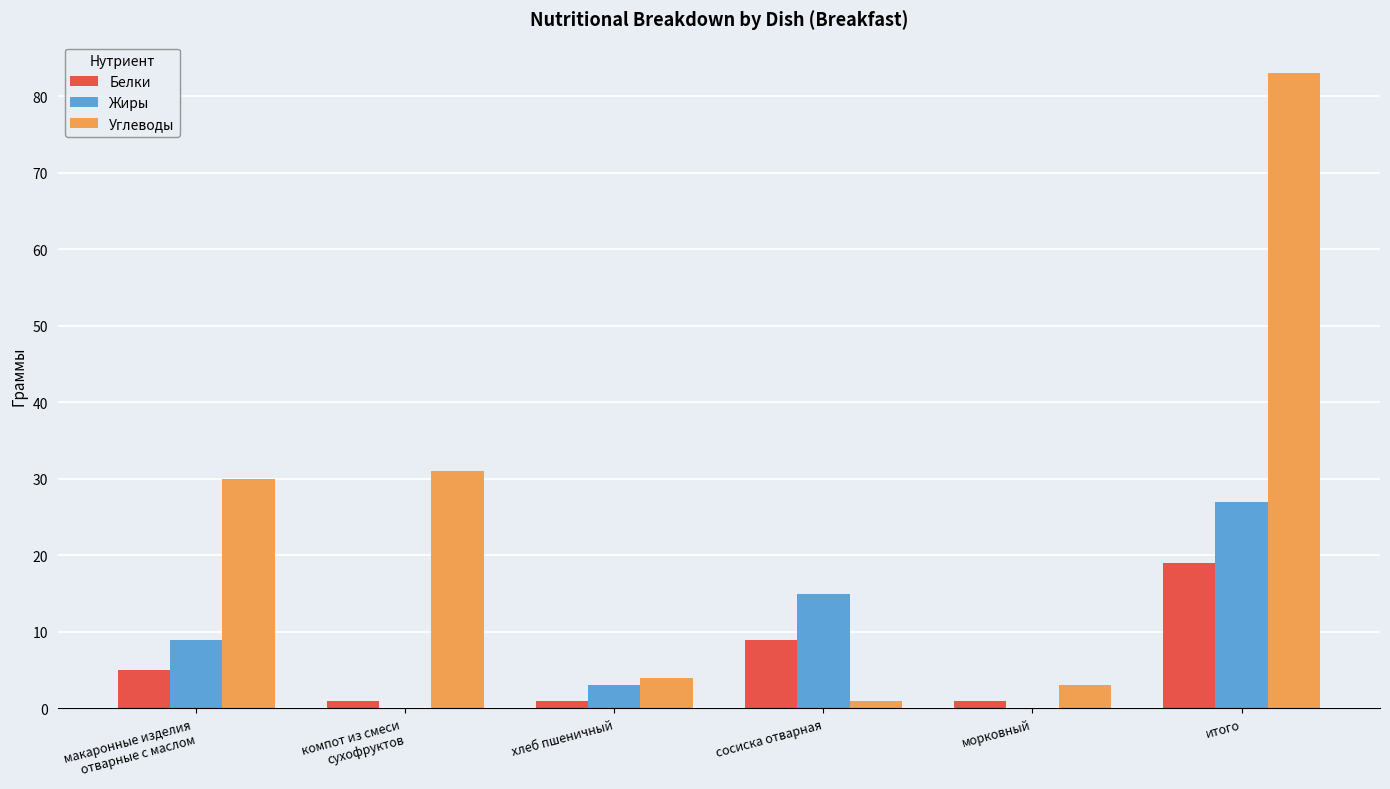

How many series are shown in this chart?

3